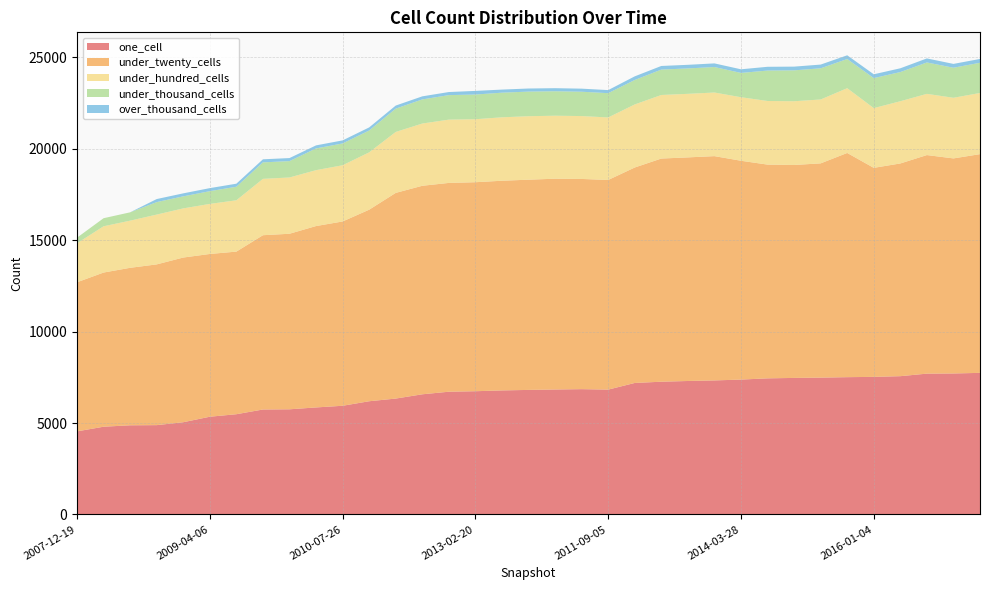

Reading left to right, what are all the values shown in this chart?

one_cell: 4544	4798	4876	4885	5044	5345	5482	5740	5751	5853	5944	6192	6338	6572	6713	6740	6784	6812	6834	6853	6828	7192	7260	7300	7331	7377	7444	7468	7484	7509	7525	7563	7702	7711	7744
under_twenty_cells: 8156	8434	8615	8793	9009	8903	8895	9534	9603	9922	10082	10478	11251	11406	11422	11433	11470	11499	11531	11499	11468	11786	12208	12231	12269	11970	11692	11648	11720	12264	11434	11636	11956	11764	11965
under_hundred_cells: 2134	2531	2580	2725	2689	2739	2808	3083	3079	3058	3075	3137	3334	3405	3462	3446	3470	3473	3446	3440	3420	3450	3477	3477	3480	3476	3481	3487	3495	3544	3268	3404	3349	3317	3346
under_thousand_cells: 306	441	455	682	658	696	740	902	894	1188	1193	1196	1275	1319	1340	1351	1347	1346	1338	1331	1328	1337	1389	1389	1394	1328	1664	1689	1705	1595	1641	1596	1717	1644	1652
over_thousand_cells: 0	0	0	167	164	167	167	167	167	167	167	168	168	168	169	198	169	169	168	168	168	199	198	198	199	199	206	204	204	204	209	206	221	209	209